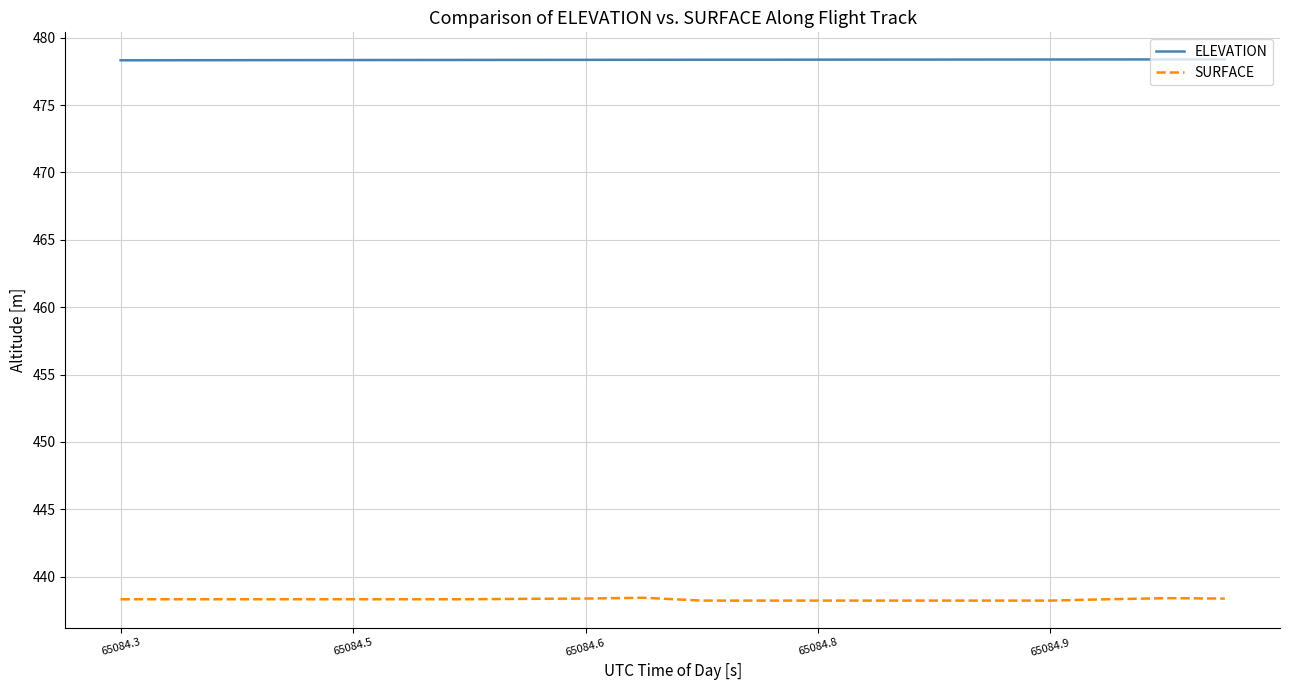

Count the SURFACE values in the range 438 to 439.

20